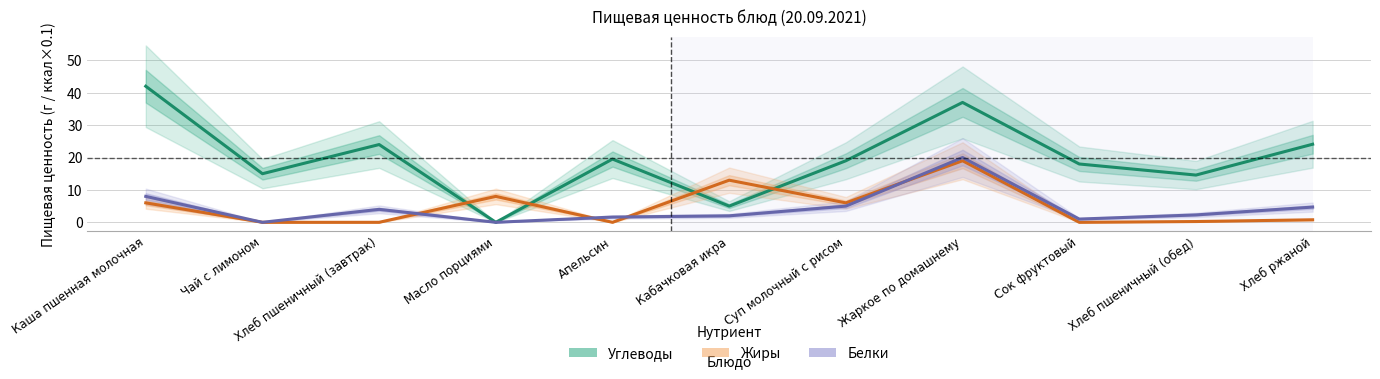

Which category has the highest value in the Углеводы series?

Каша пшенная молочная